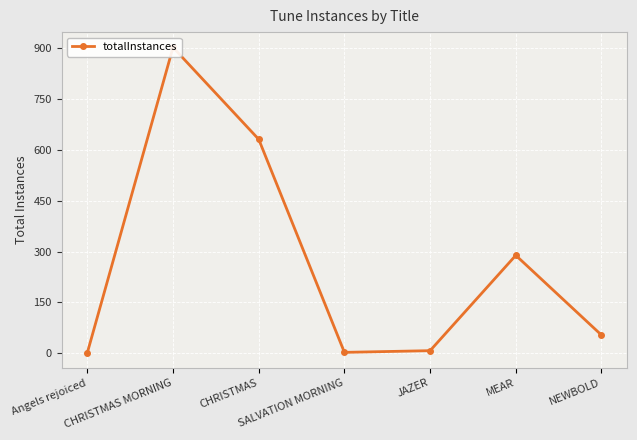

List the labels in order of value, largest first.

CHRISTMAS MORNING, CHRISTMAS, MEAR, NEWBOLD, JAZER, SALVATION MORNING, Angels rejoiced